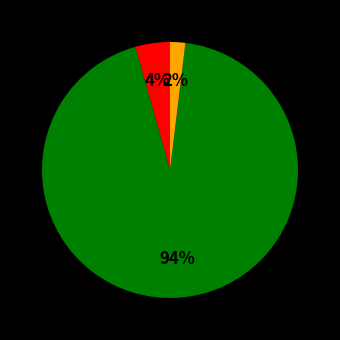

To the nearest percent, what is the difference between the largest and smallest slice percentages?

92%